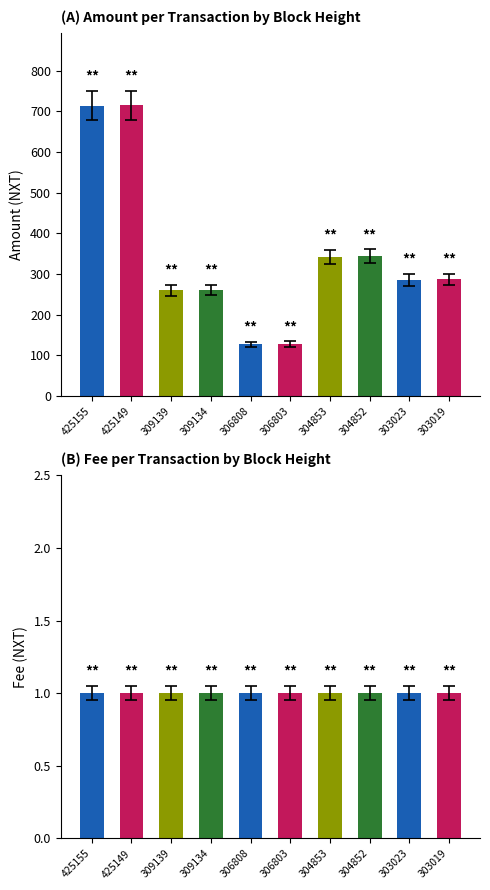

Which category has the lowest value in the Fee series?

425155